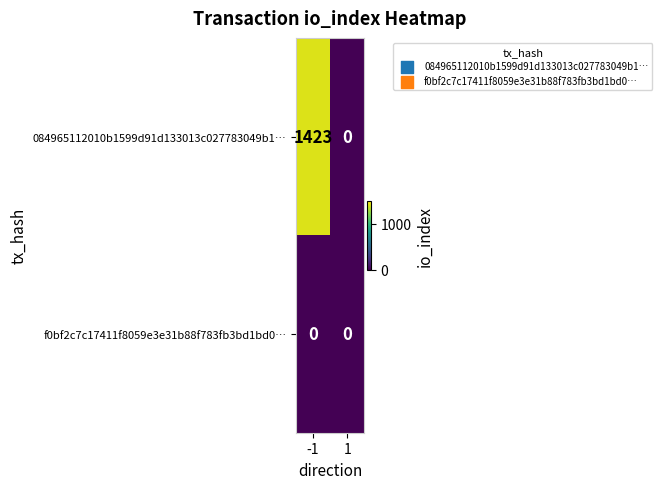

Rank the series by their average value, from highest to lowest.

084965112010b1599d91d133013c027783049b1…, f0bf2c7c17411f8059e3e31b88f783fb3bd1bd0…